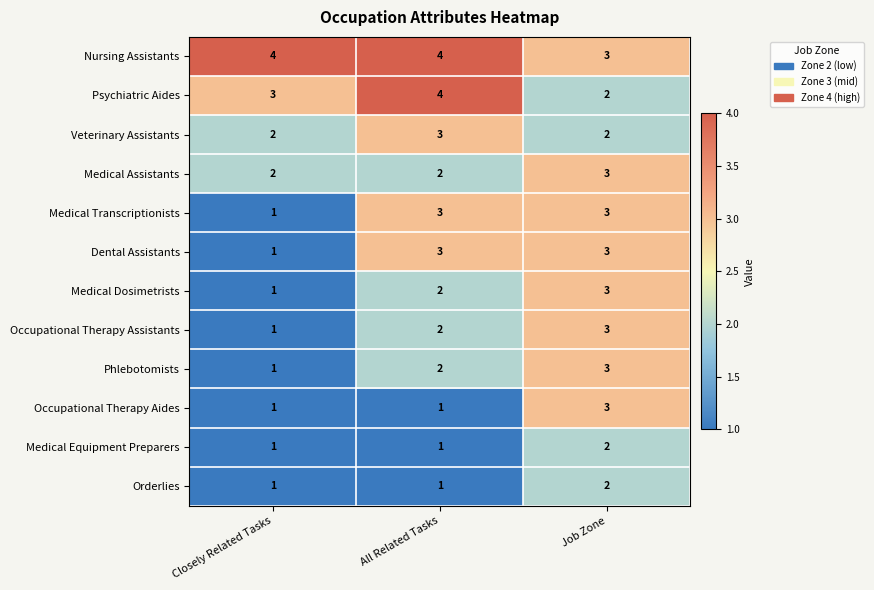

The Phlebotomists series shows 5 at Job Zone. True or false?

False